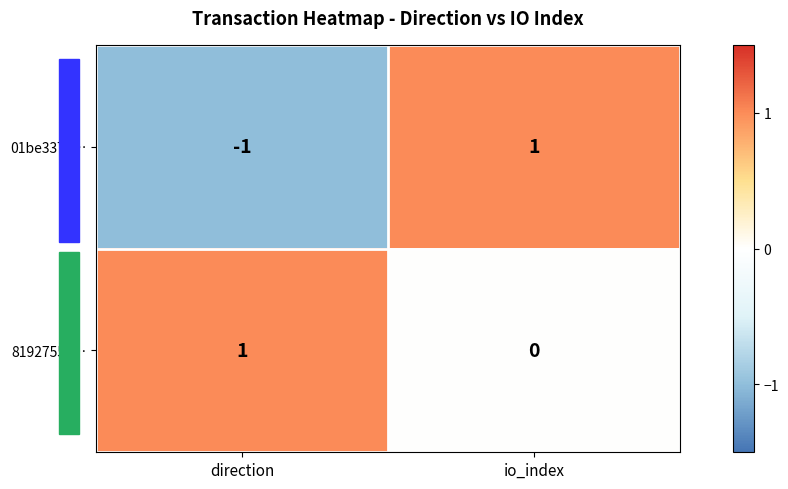

Which series changed the most between direction and io_index?

01be3372…